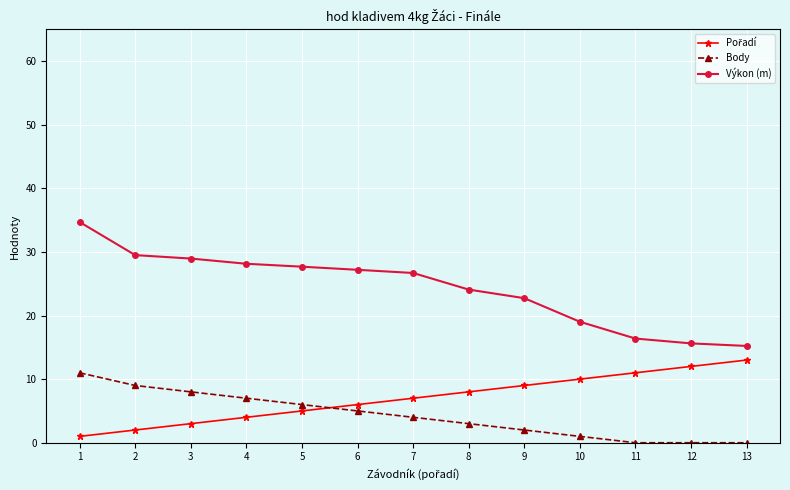

What is the value of the Body point at the 6th from the left?

5.0